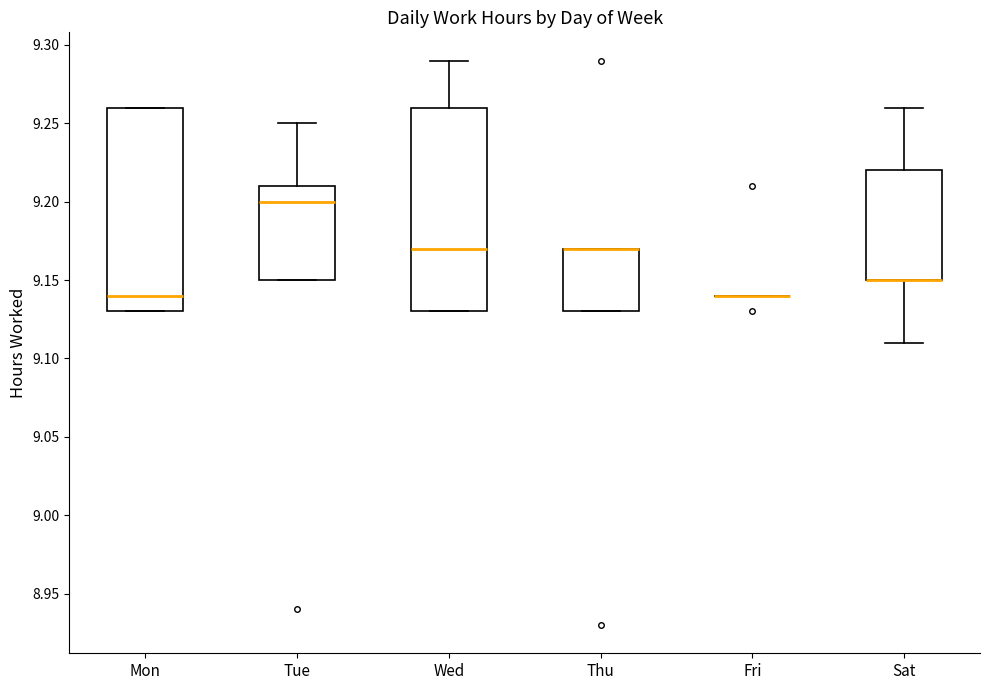

Where does the median line of the box for Mon sit on the y-axis? The values are not printed on the chart, so give them approximately, as read against the axis.

9.14